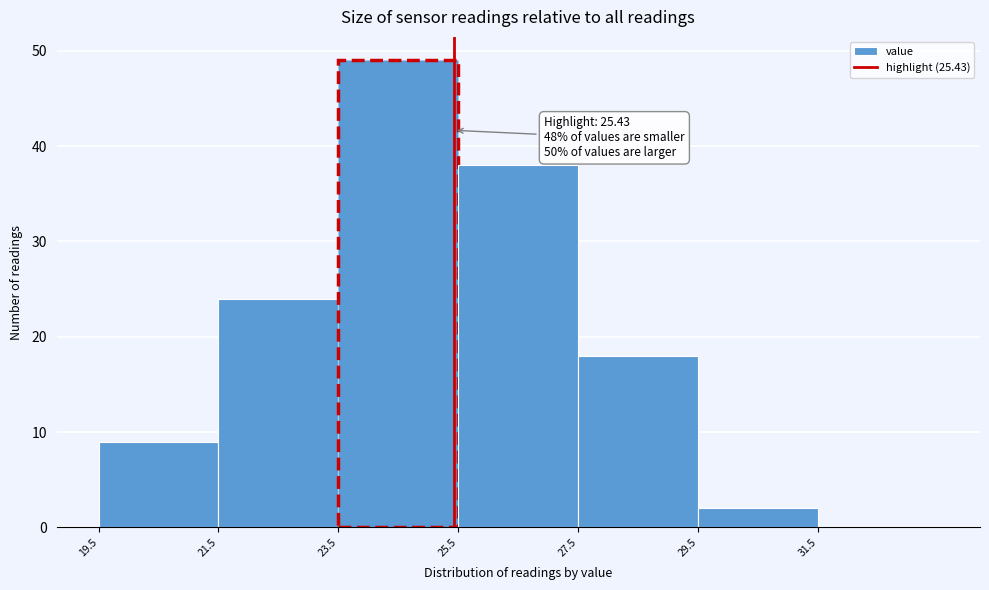

Over which range of the x-axis is the bar tallest?

23.5 to 25.5